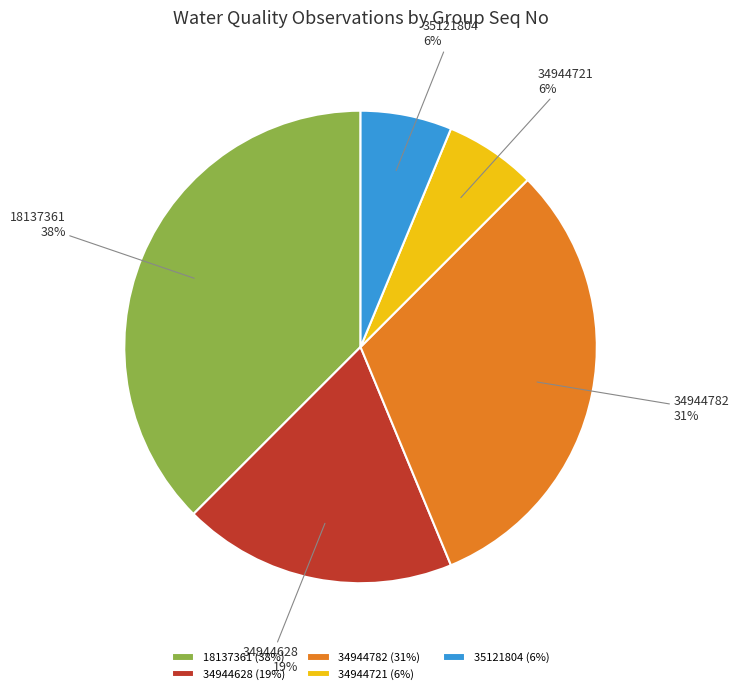

To the nearest percent, what is the average slice percentage?

20%